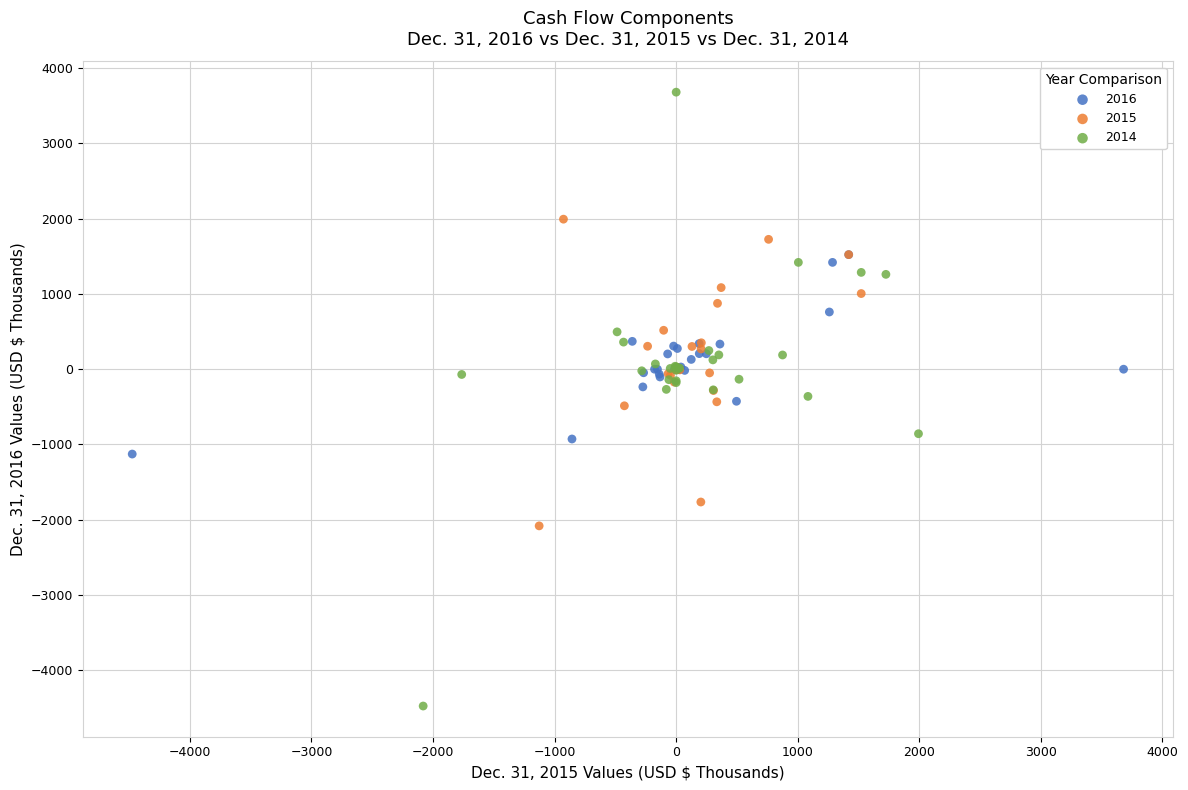

Which series contains the highest Y value?

2014